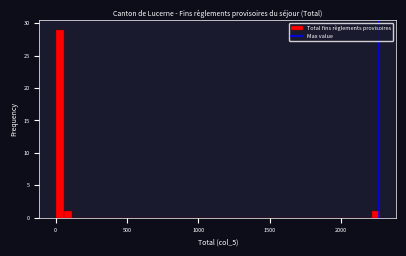

Around what value on the x-axis is the tallest bar? Give the approximate position of its centre, as read against the axis.

50